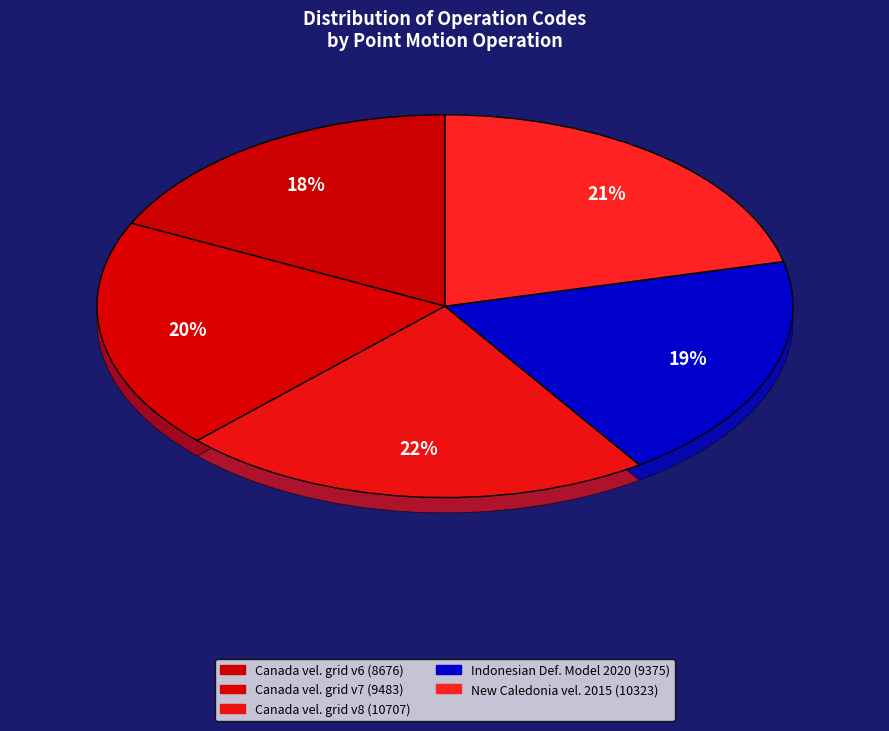

Count the number of slices in the pie.

5